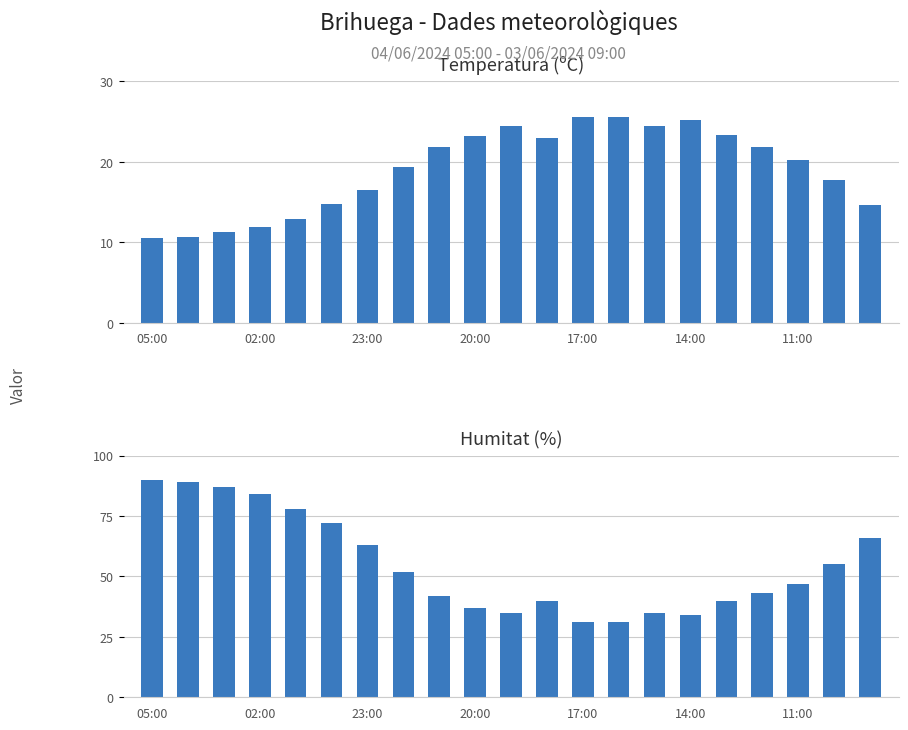

How many groups of bars are there?

21